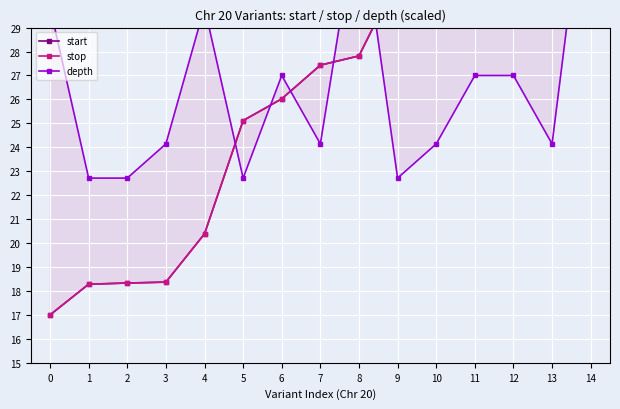

How many data points in depth are above 24?

11